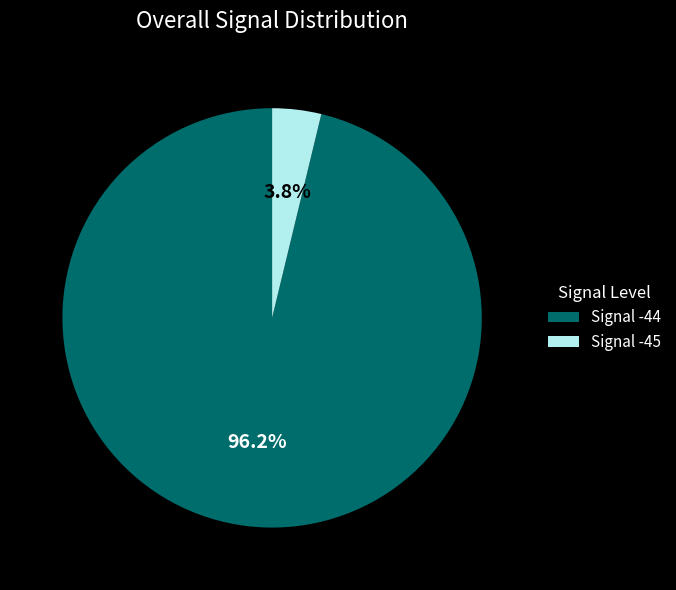

What portion of the pie excludes Signal -44?

3.8%